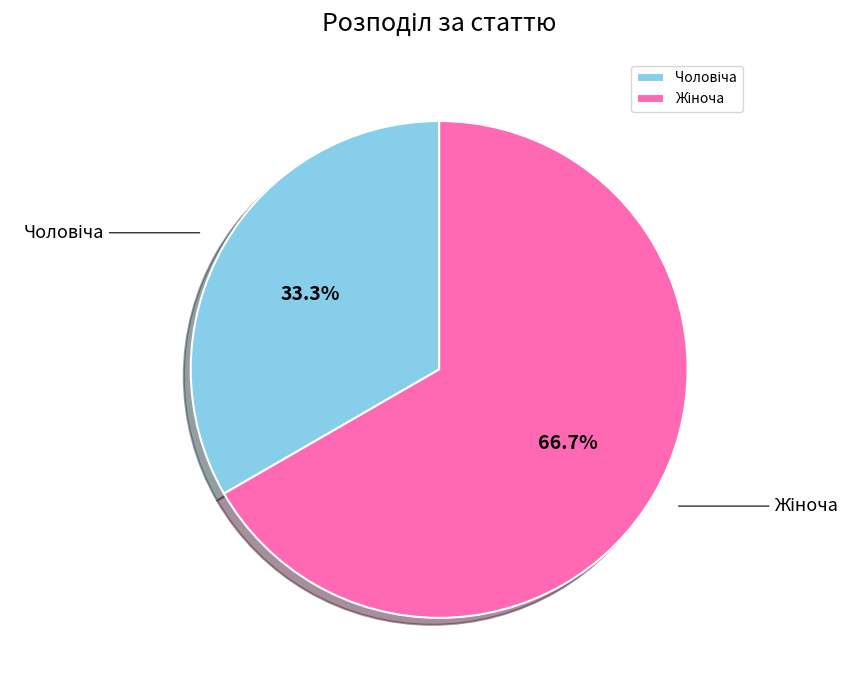

Is there a majority slice in this chart?

Yes